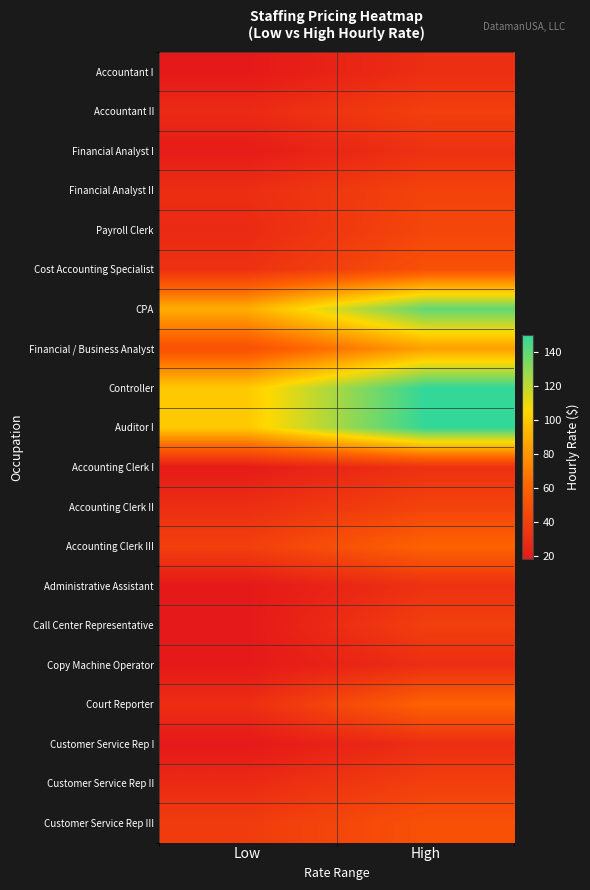

What is the spread (max minus min) of values at High?

120